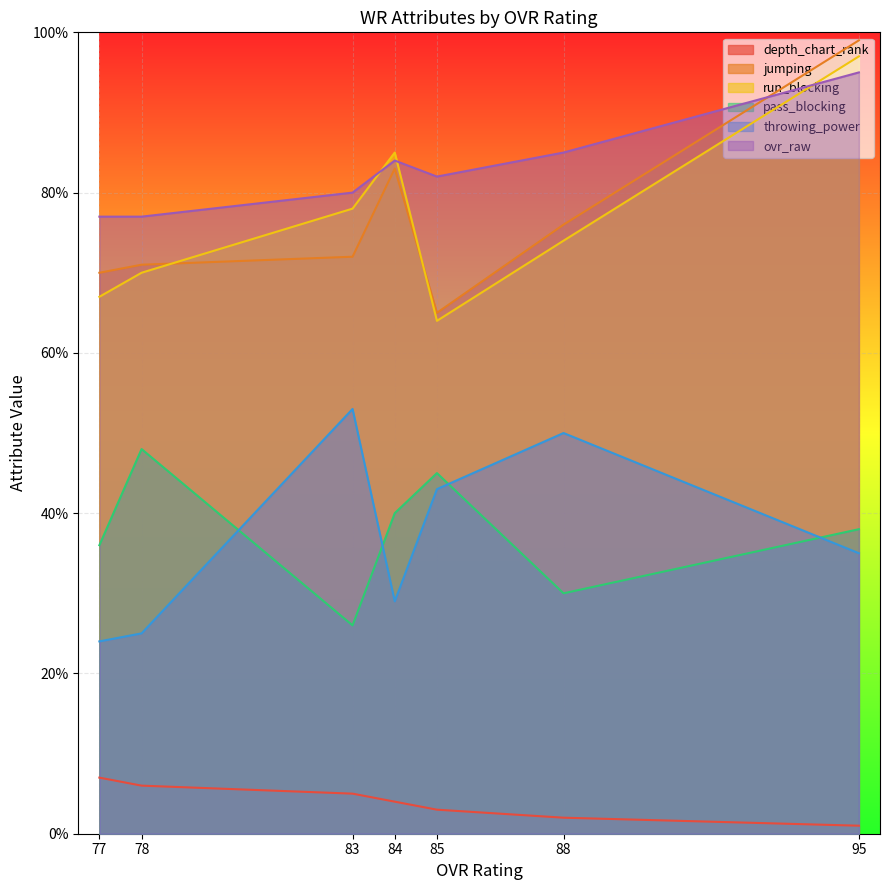

Rank the categories by pass_blocking value from lowest to highest.

83, 88, 77, 95, 84, 85, 78